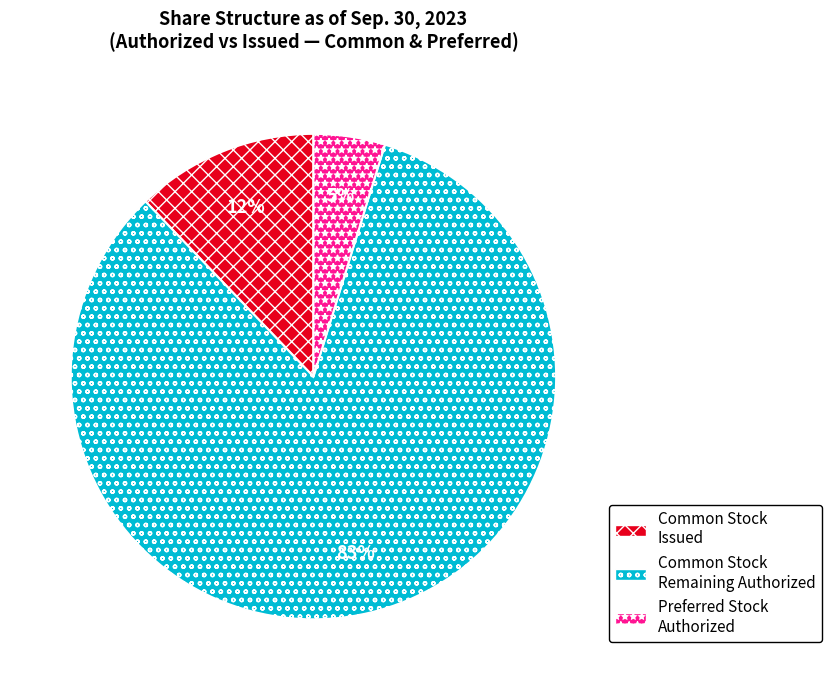

Which category has the biggest portion of the pie?

Common Stock Remaining Authorized